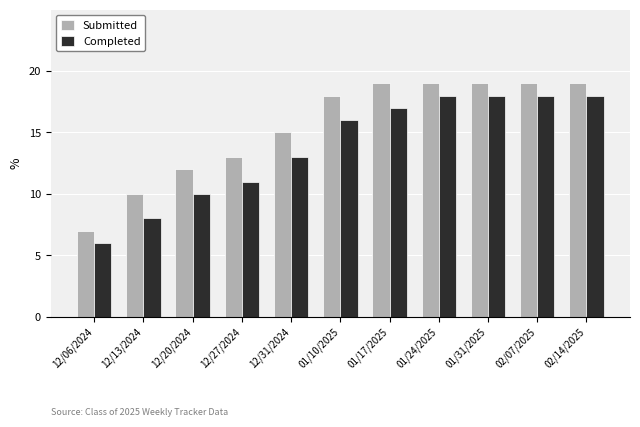

What is the spread (max minus min) of values at 01/17/2025?

2